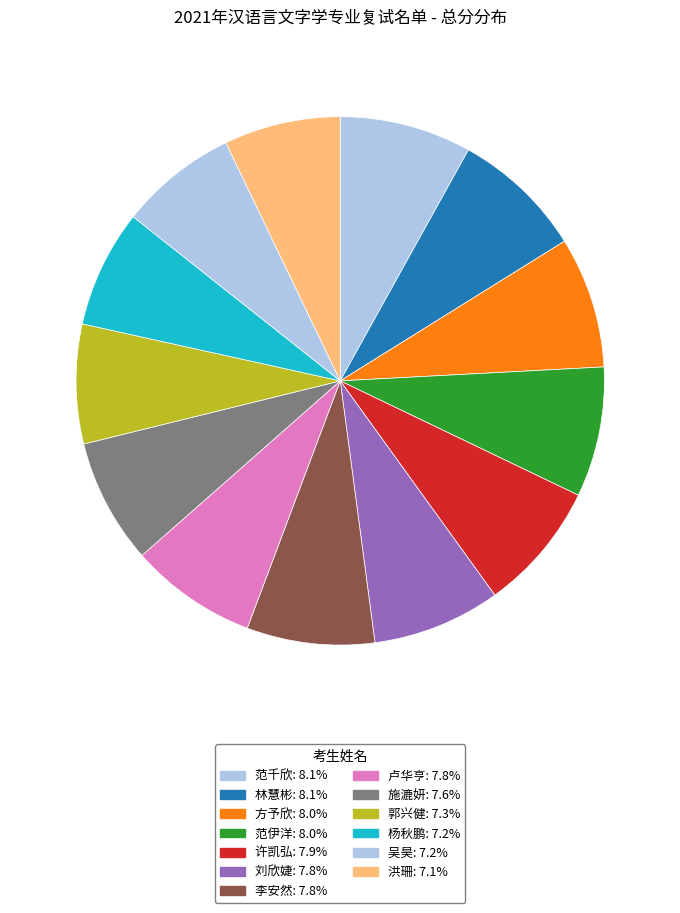

How many segments does this pie chart have?

13